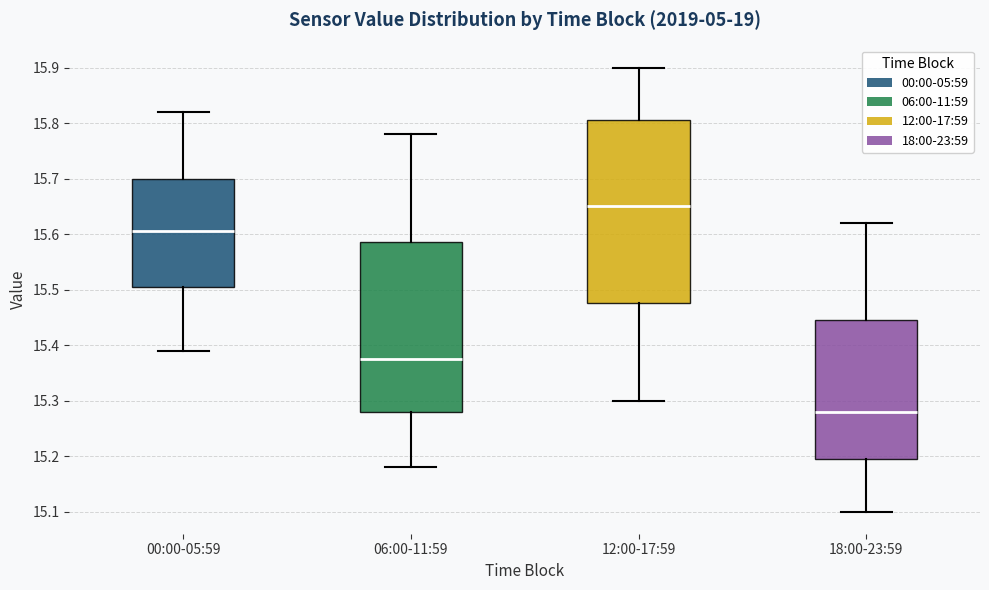

Reading left to right, transcribe this box plot: for each box, give where its median line is, the range the box spans, and where its two whiskers end, as read against the y-axis. The values are not printed on the chart, so give them approximately, as read against the axis.

00:00-05:59: median 15.61, box 15.51 to 15.70, whiskers 15.39 to 15.82
06:00-11:59: median 15.38, box 15.28 to 15.59, whiskers 15.18 to 15.78
12:00-17:59: median 15.65, box 15.48 to 15.81, whiskers 15.30 to 15.90
18:00-23:59: median 15.28, box 15.20 to 15.45, whiskers 15.10 to 15.62